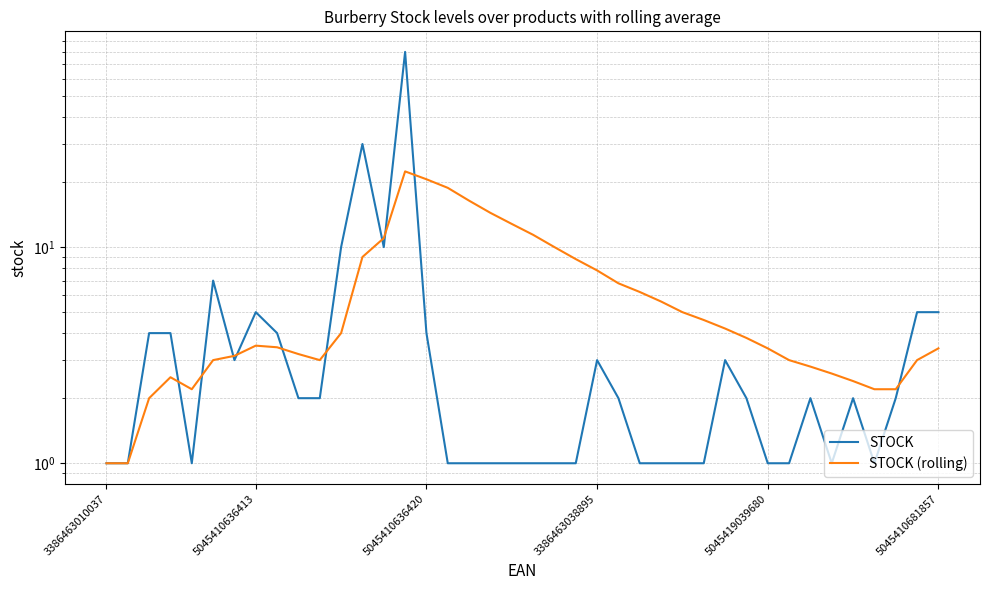

Which has a higher value, 5045410681857 or 37?

5045410681857